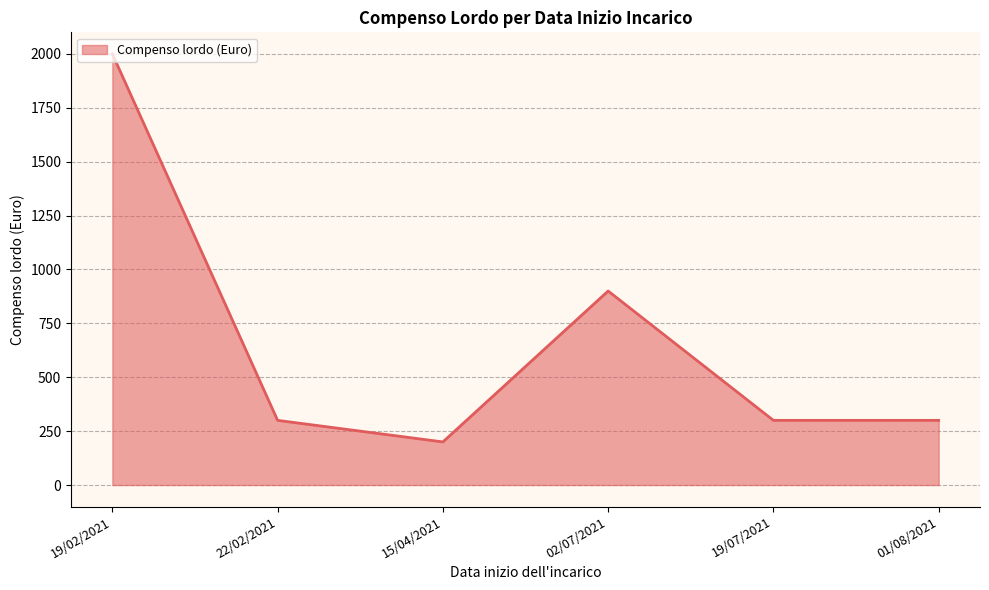

How many values are below 300?

1